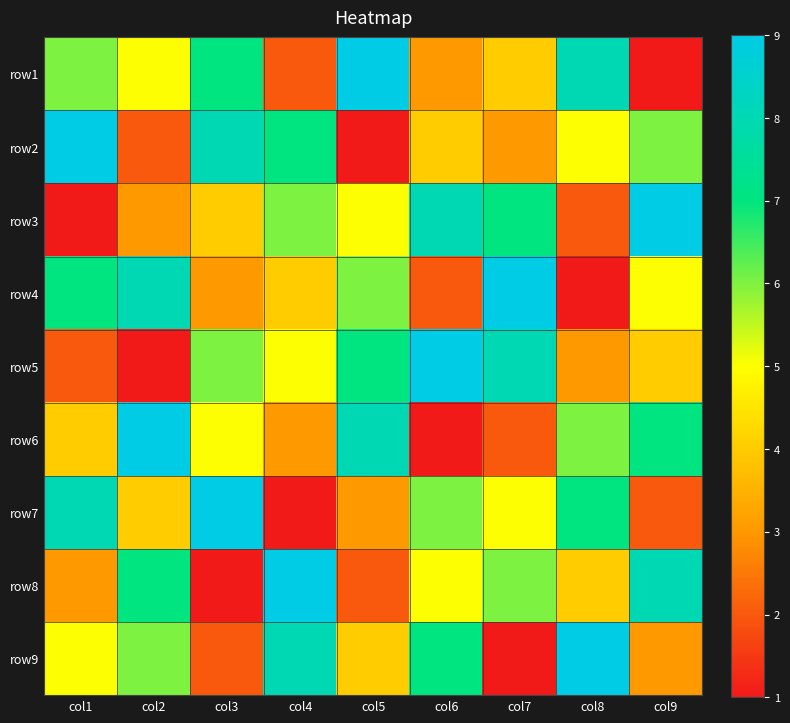

Rank the series at col5 from highest to lowest value.

row1, row6, row5, row4, row3, row9, row7, row8, row2